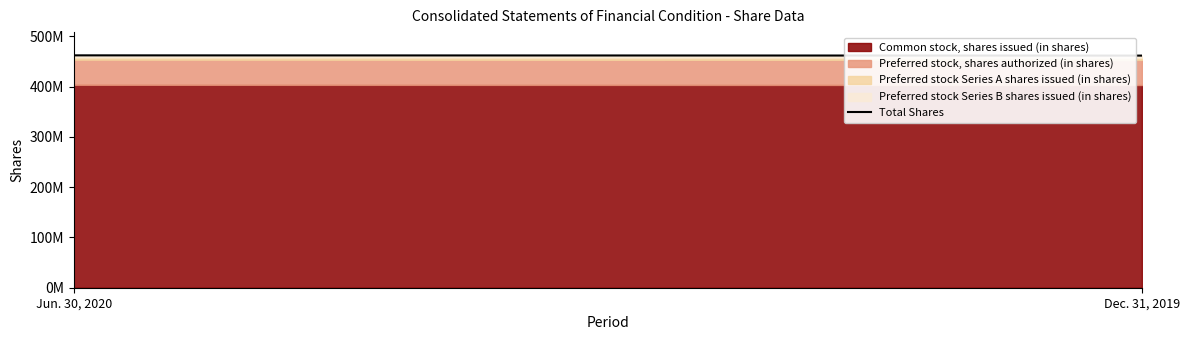

What is the label of the 1st point from the left?

Jun. 30, 2020